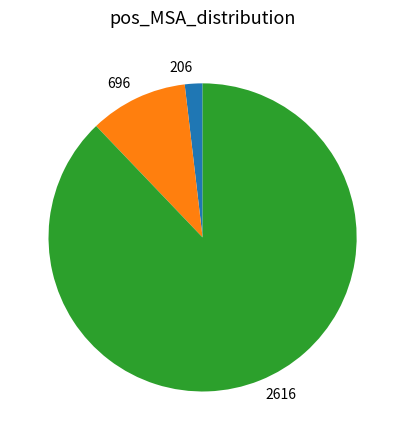

What is the smallest slice in the pie chart?

206